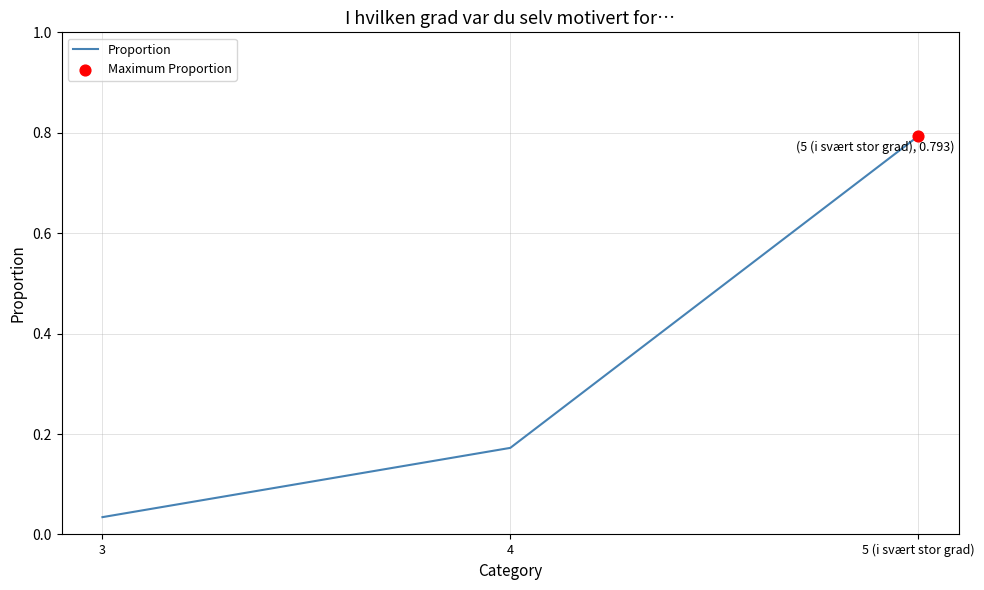

What is the change in value from 4 to 5 (i svært stor grad)?

+0.6